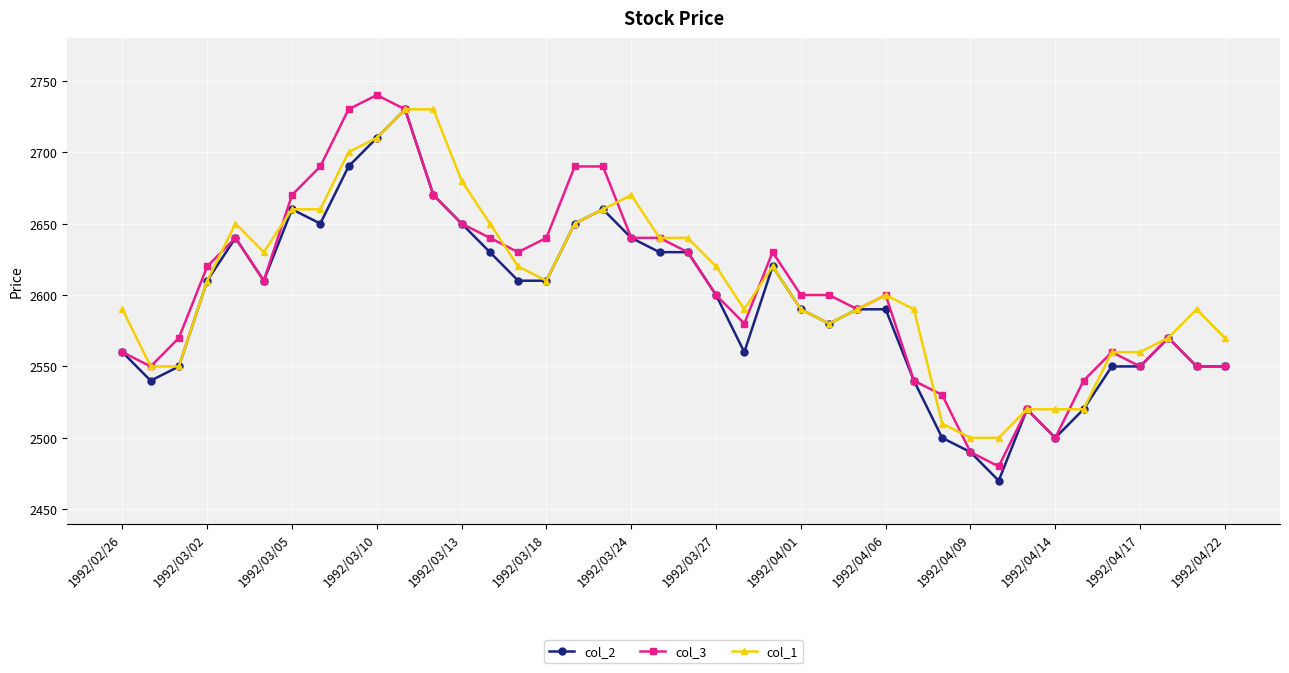

What is the highest value of the col_3 series?

2740